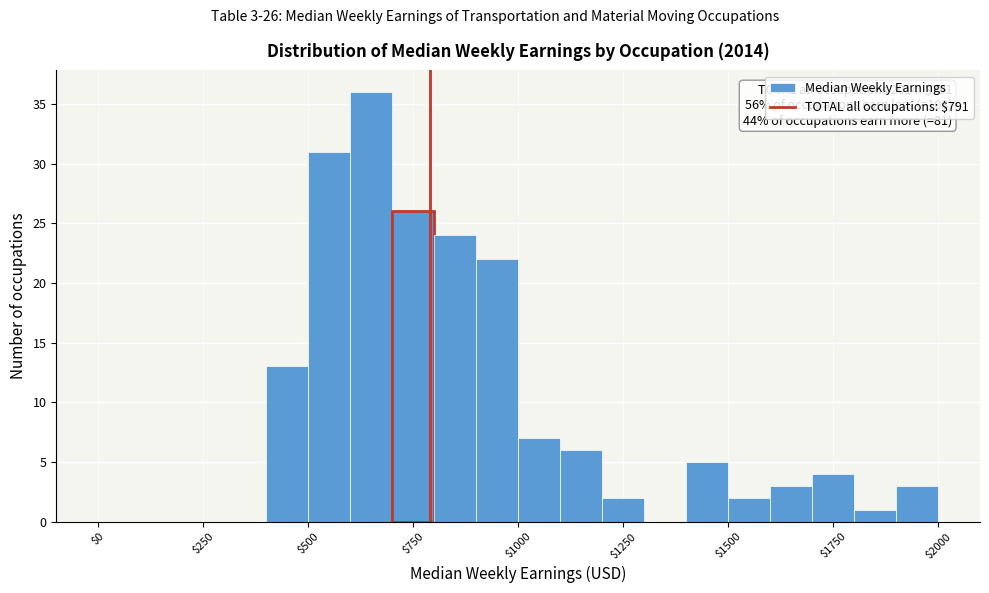

Around what value on the x-axis is the tallest bar? Give the approximate position of its centre, as read against the axis.

650